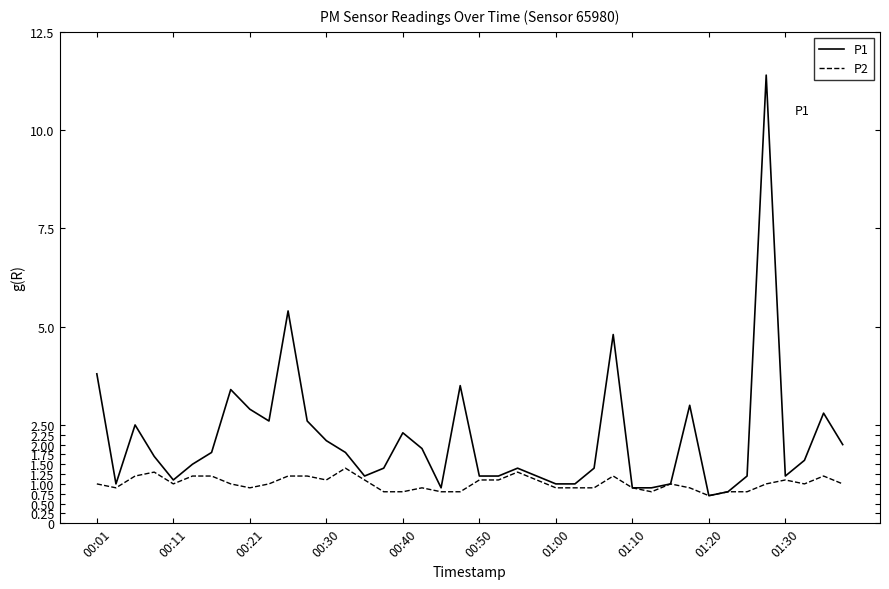

Rank the series by their average value, from highest to lowest.

P1, P2